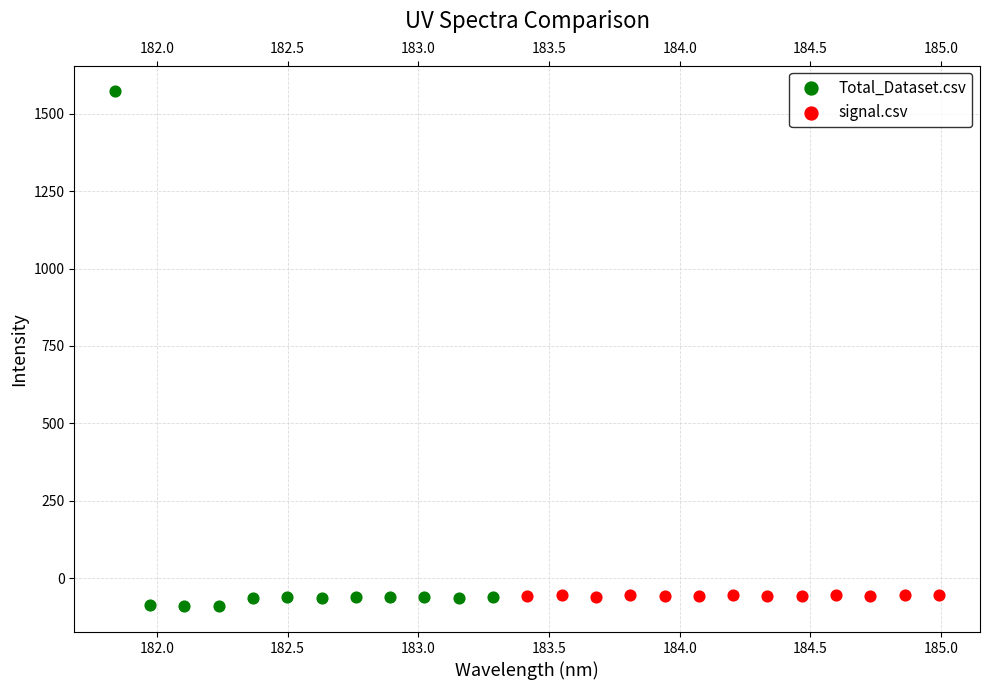

Which series has the widest spread of Y values?

Total_Dataset.csv